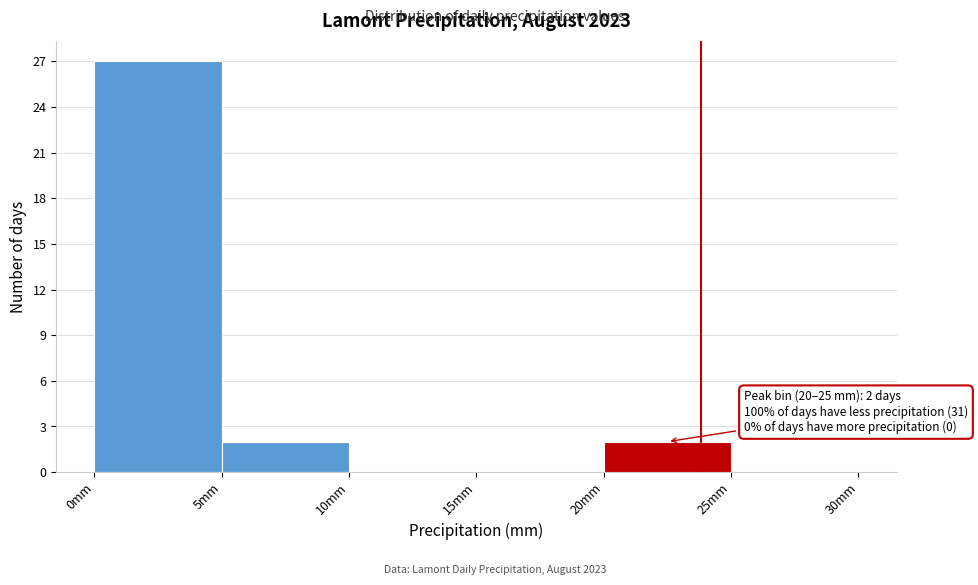

Over which range of the x-axis is the bar tallest?

0 to 5